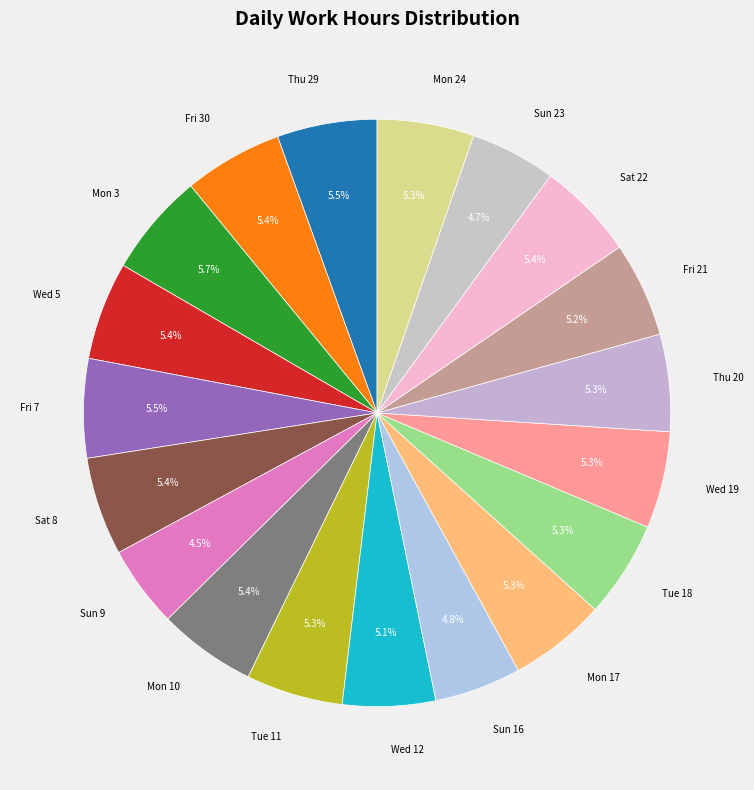

Does Fri 21 represent more than half of the total?

No